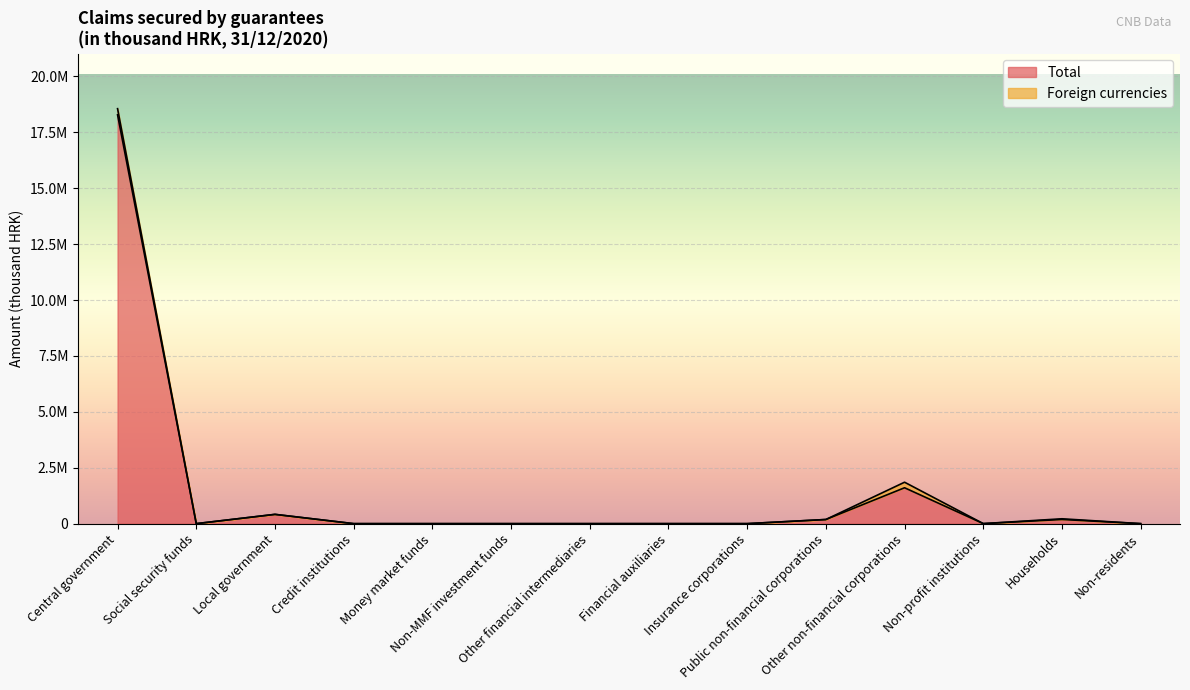

Between Central government and Money market funds, which is larger?

Central government